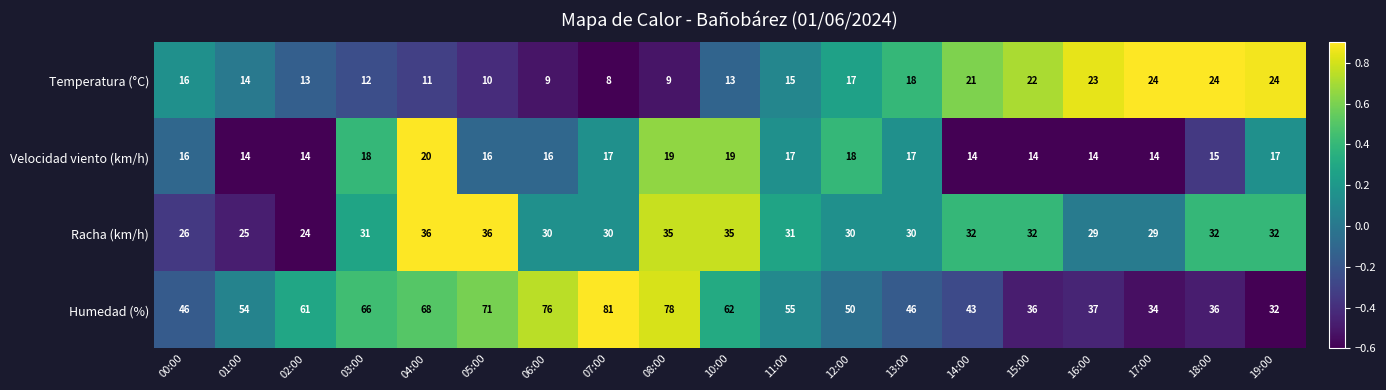

What is the total value across all series at 11:00?

118